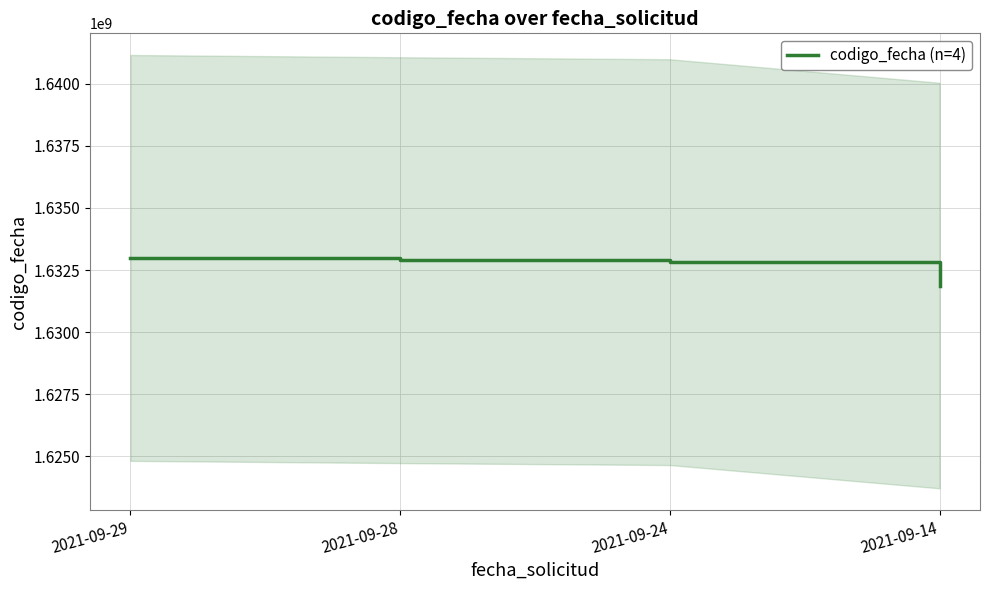

True or false: the data has more than 1 interior local peaks.

False